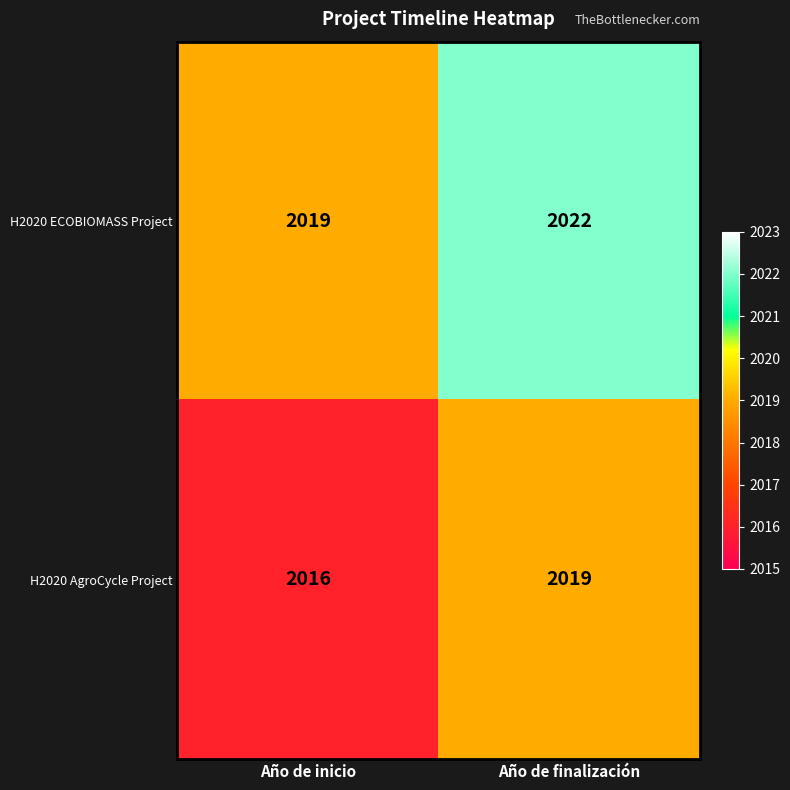

At which category is the sum across all series the highest?

Año de finalización